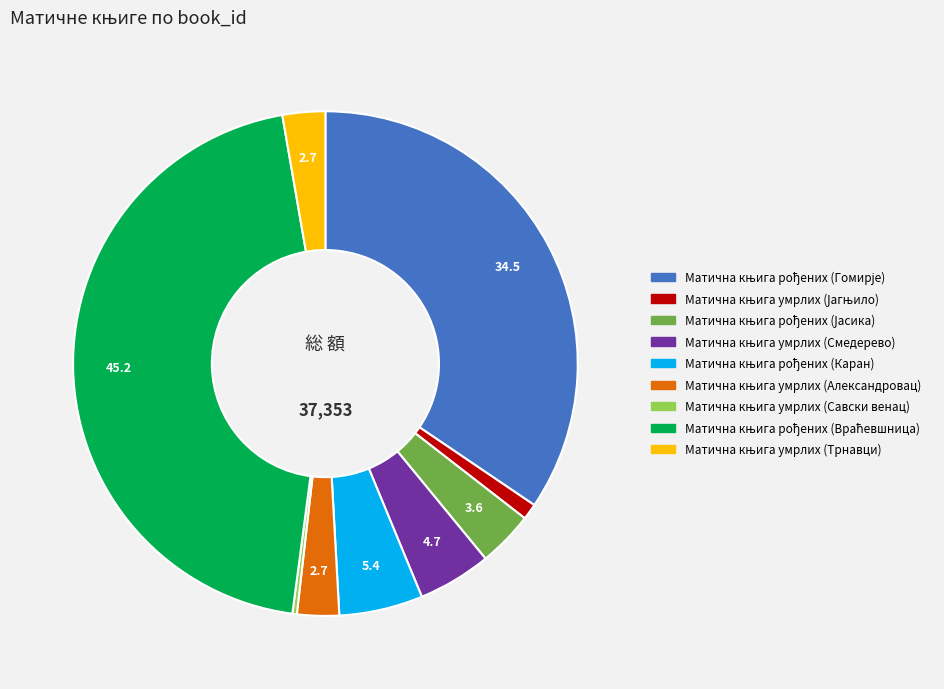

Is there a majority slice in this chart?

No